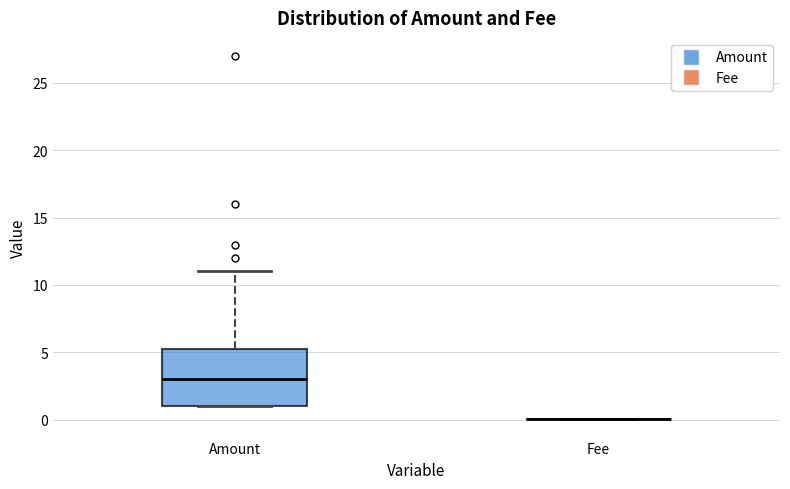

Where does the median line of the box for Amount sit on the y-axis? The values are not printed on the chart, so give them approximately, as read against the axis.

3